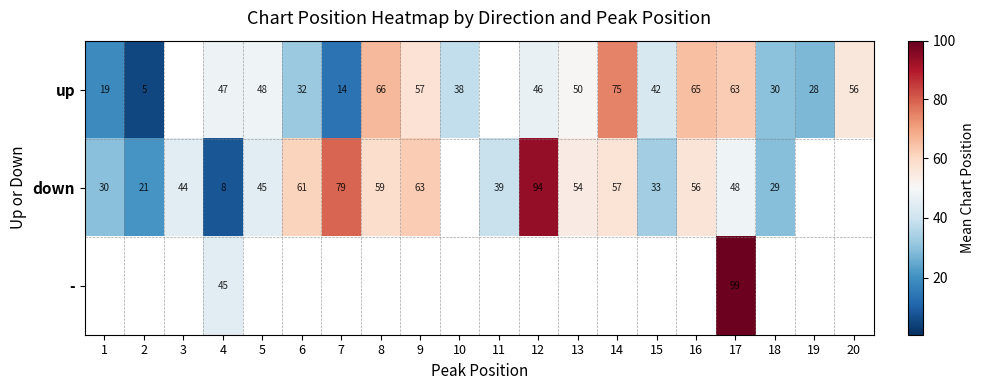

Which series has the largest range (max minus min)?

down